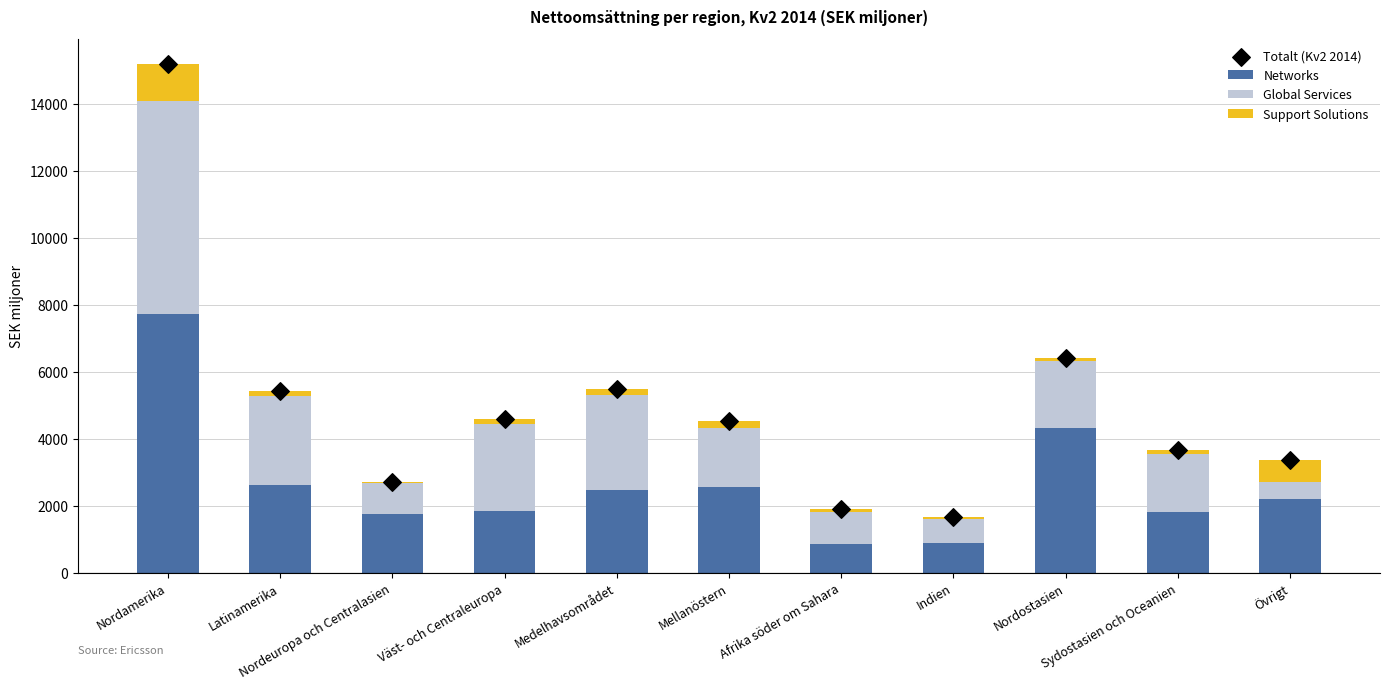

What is the total value across all series at Nordeuropa och Centralasien?

5434